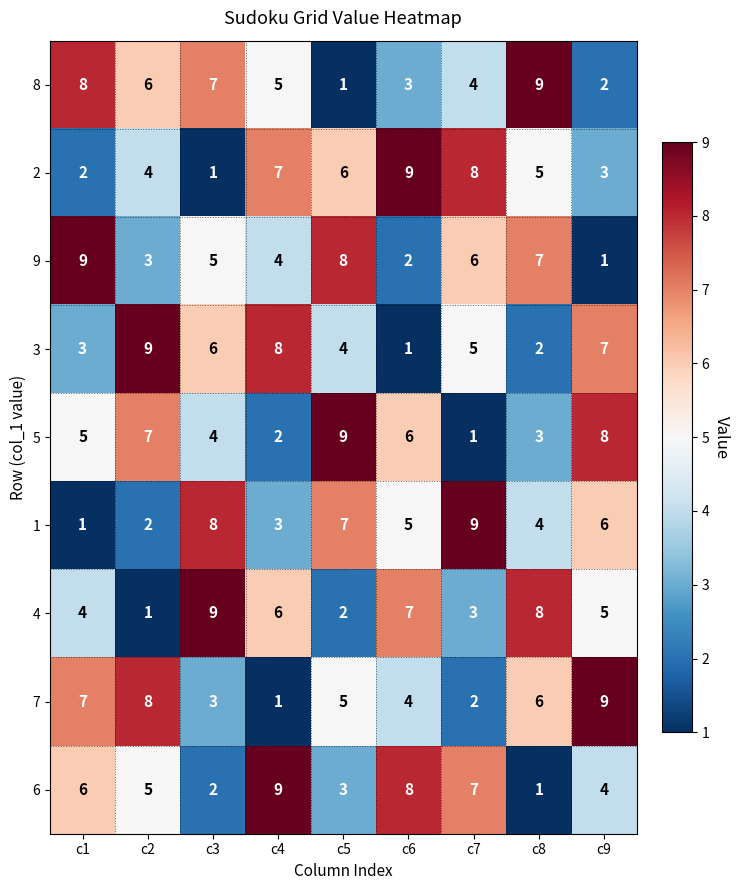

What is the sum of all 1 values?

45